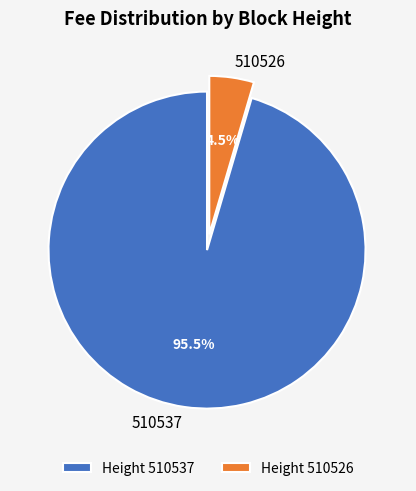

Is there a majority slice in this chart?

Yes